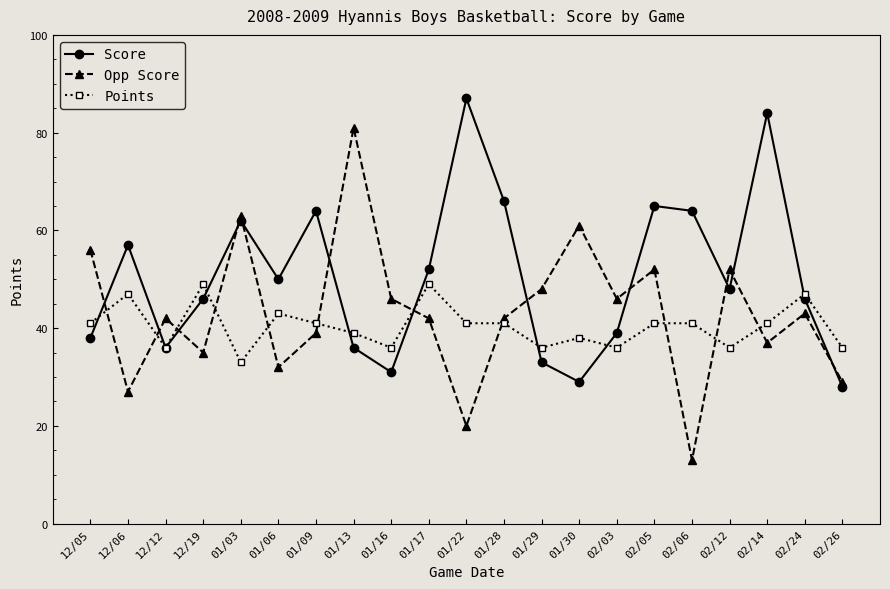

Is the value of Score at 02/24 greater than the value of Points at 02/26?

Yes